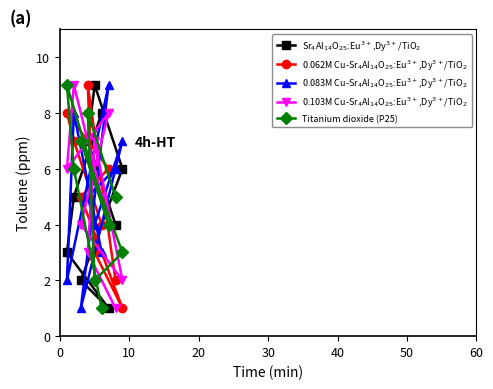

What is the sum of all Titanium dioxide (P25) values?

45